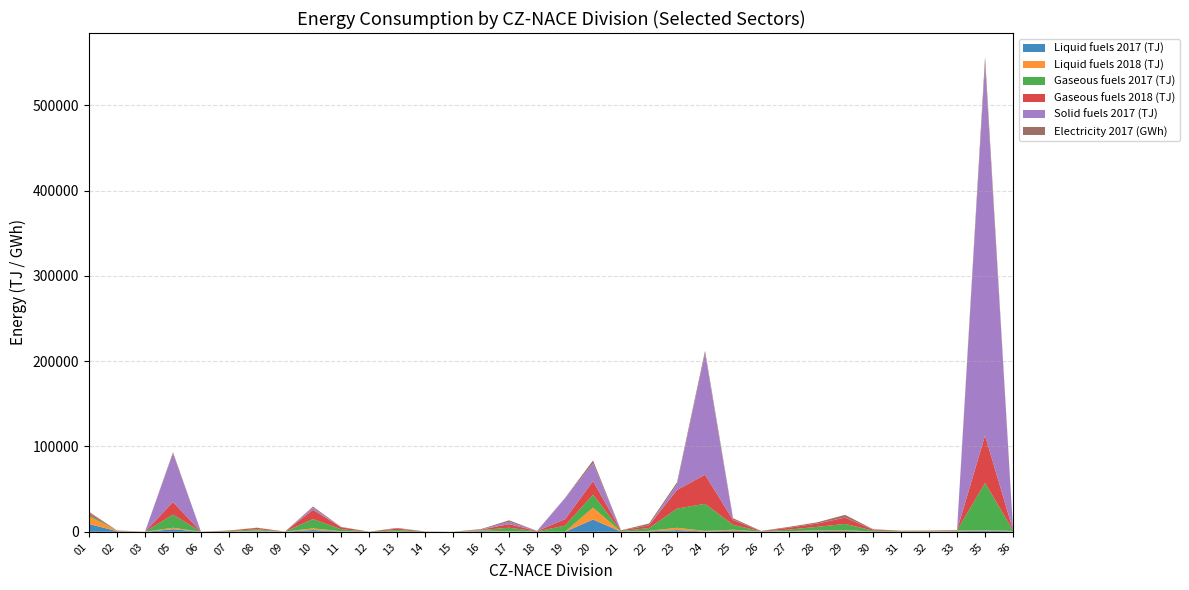

Reading left to right, list all the values displayed in this chart.

Liquid fuels 2017 (TJ): 9169.5	762.9	44.0	3051.4	11.5	60.9	707.0	170.7	2055.2	321.4	14.0	104.6	38.0	9.9	778.6	244.3	86.3	10.4	14378.2	60.8	589.1	1960.7	373.2	1200.4	111.1	379.4	837.6	1030.9	108.0	175.8	136.7	694.0	1272.4	523.5
Liquid fuels 2018 (TJ): 9036.0	753.8	58.1	1695.9	12.1	75.7	796.2	170.3	2017.3	314.4	15.0	110.9	44.5	10.1	841.1	303.7	90.3	13.2	13941.7	62.0	566.5	2749.6	694.3	1260.5	133.2	373.2	903.0	1058.9	122.4	175.8	132.2	801.8	745.8	519.5
Gaseous fuels 2017 (TJ): 2268.7	68.7	15.0	15410.0	85.4	673.1	1552.8	3.2	10820.6	2432.5	63.9	1807.6	161.4	52.6	470.5	4232.1	380.7	7187.5	15226.5	730.3	3248.5	22460.6	31725.5	5743.9	249.8	1838.7	4068.2	7142.2	1223.0	385.3	489.6	342.6	55272.8	398.1
Gaseous fuels 2018 (TJ): 2036.3	63.5	9.1	14748.6	76.2	624.8	1519.4	2.9	10875.7	2307.0	60.8	1780.9	161.3	46.5	502.2	4168.8	387.1	7544.1	15875.9	730.0	3165.7	21924.4	34109.0	5645.8	240.4	2198.3	3789.8	7410.5	1219.3	421.1	463.0	328.5	55546.0	365.8
Solid fuels 2017 (TJ): 257.5	9.5	0.0	56800.9	0.0	0.0	33.4	5.9	2372.5	108.3	0.0	111.8	5.2	0.6	32.8	2770.4	4.2	24548.5	20737.2	3.0	76.3	6447.8	142258.0	293.8	0.3	15.7	134.3	148.0	175.9	29.6	9.8	10.1	435528.5	8.3
Electricity 2017 (GWh): 734.0	31.0	6.0	1494.0	12.0	116.0	257.0	2.0	1407.0	348.0	26.0	685.0	31.0	18.0	557.0	1736.0	176.0	383.0	3458.0	162.0	2073.0	2453.0	2945.0	1798.0	309.0	981.0	1334.0	3075.0	243.0	144.0	239.0	80.0	8403.0	662.0